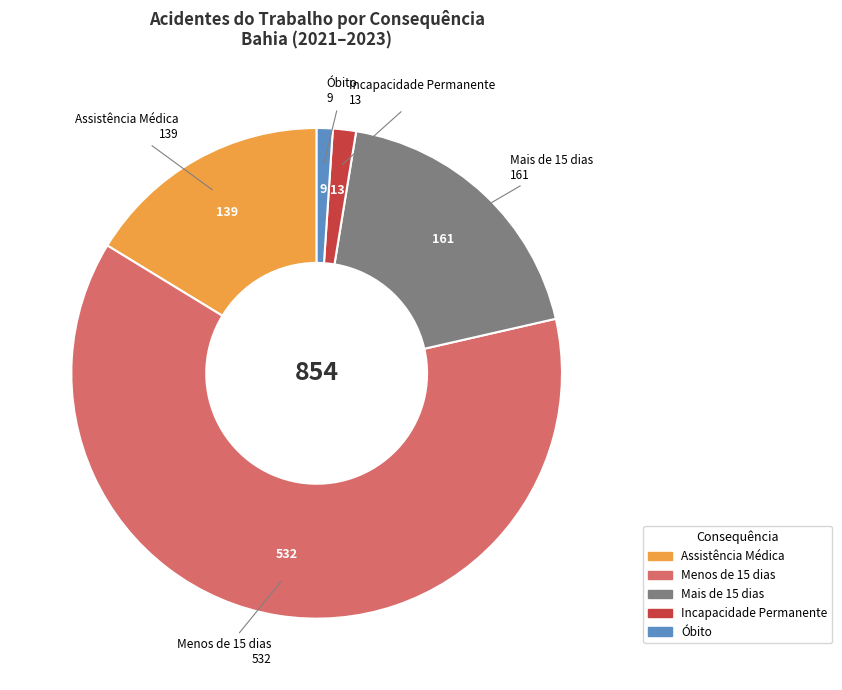

Do Assistência Médica and Mais de 15 dias together represent more than half of the pie?

No